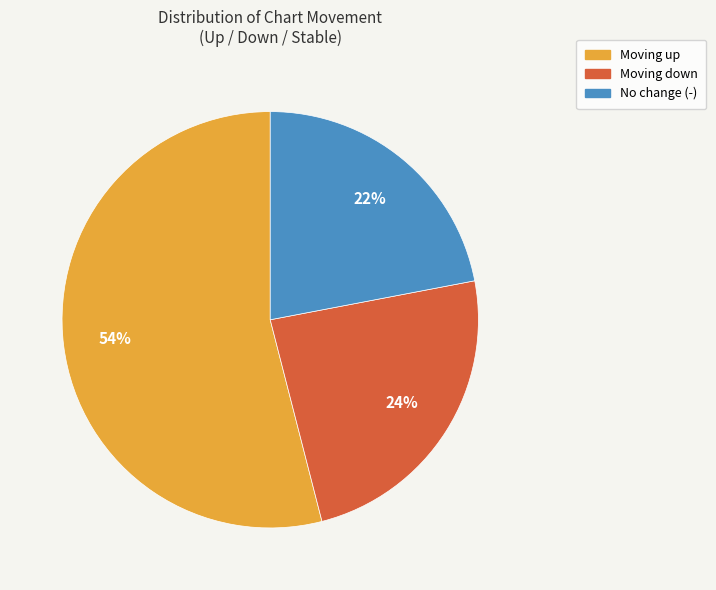

Count the number of slices in the pie.

3